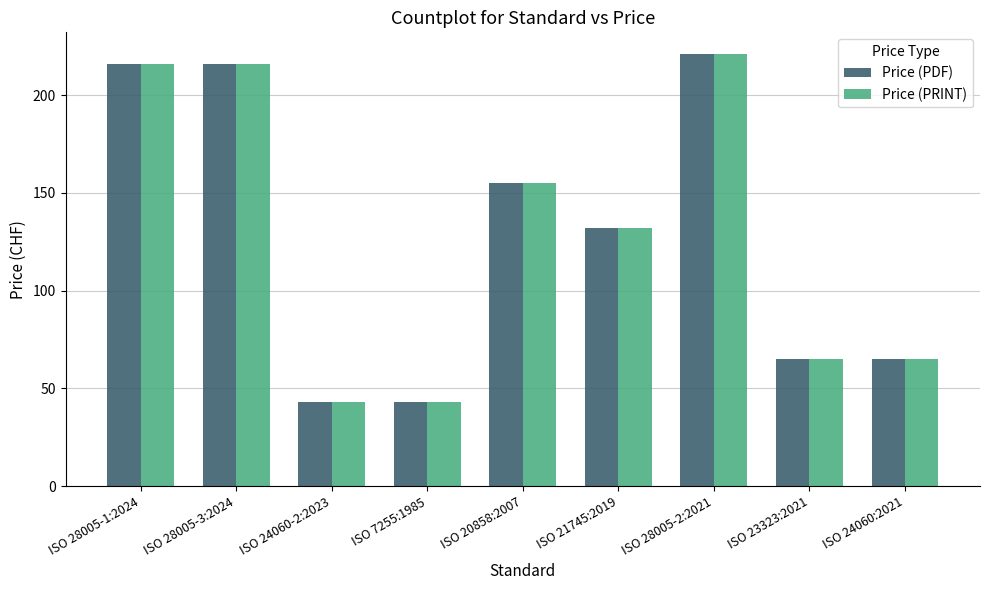

How many bars are there in total?

18